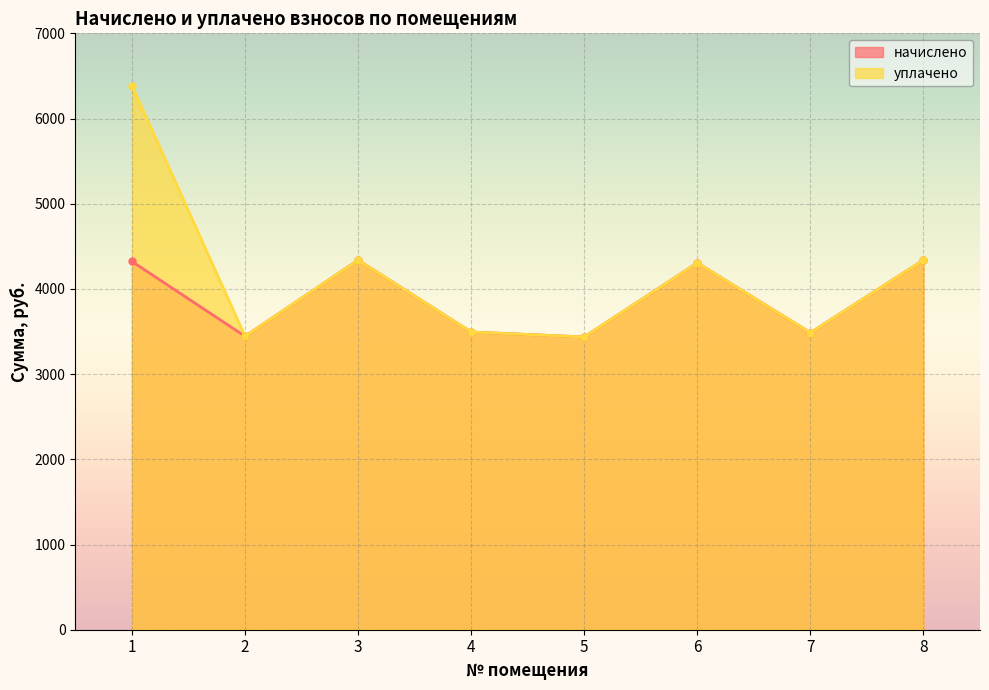

The value of уплачено at 3 is 4338.7. True or false?

True